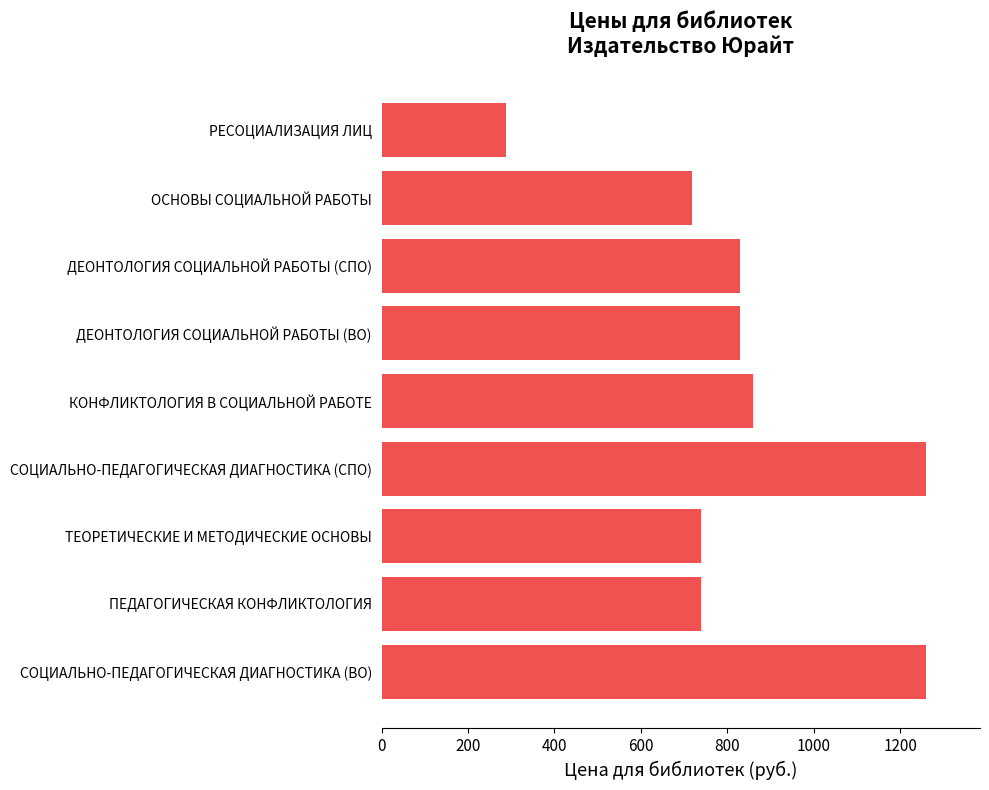

What is the maximum value shown in the chart?

1259